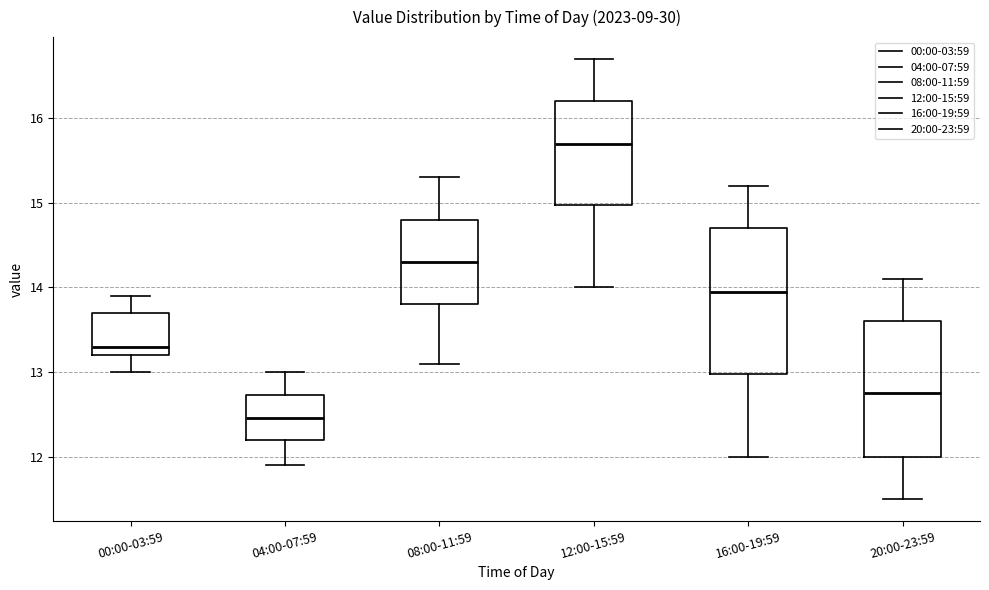

Which box has the highest median line?

12:00-15:59